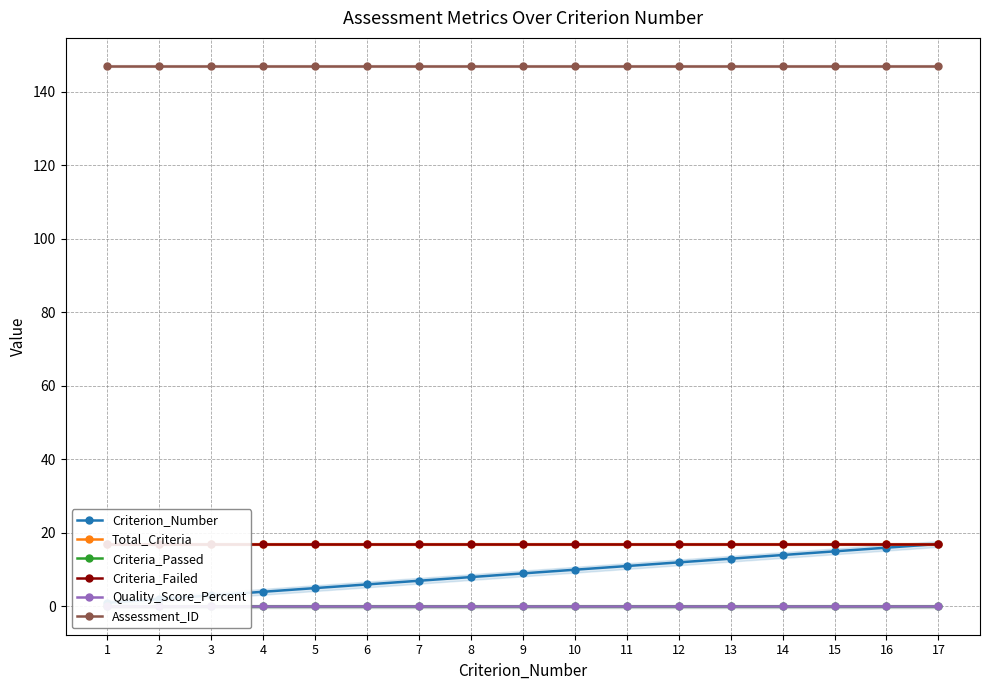

Which series changed the most between 7 and 16?

Criterion_Number